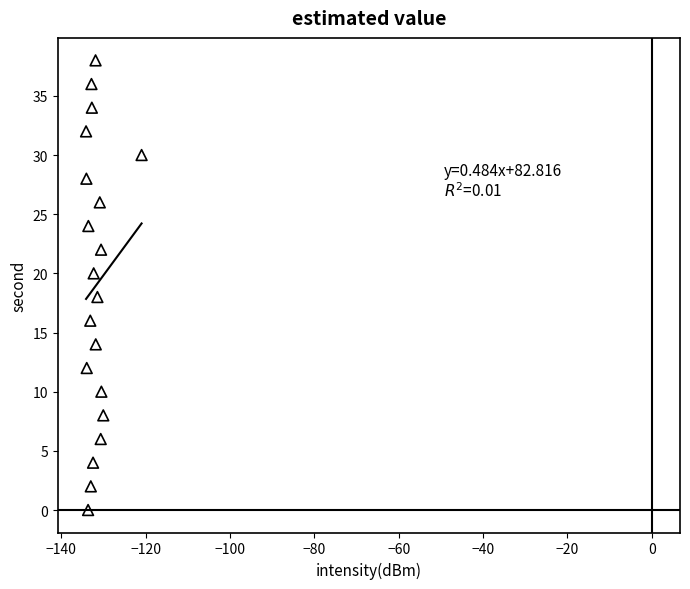

What is the range of Y values (max minus min)?

38